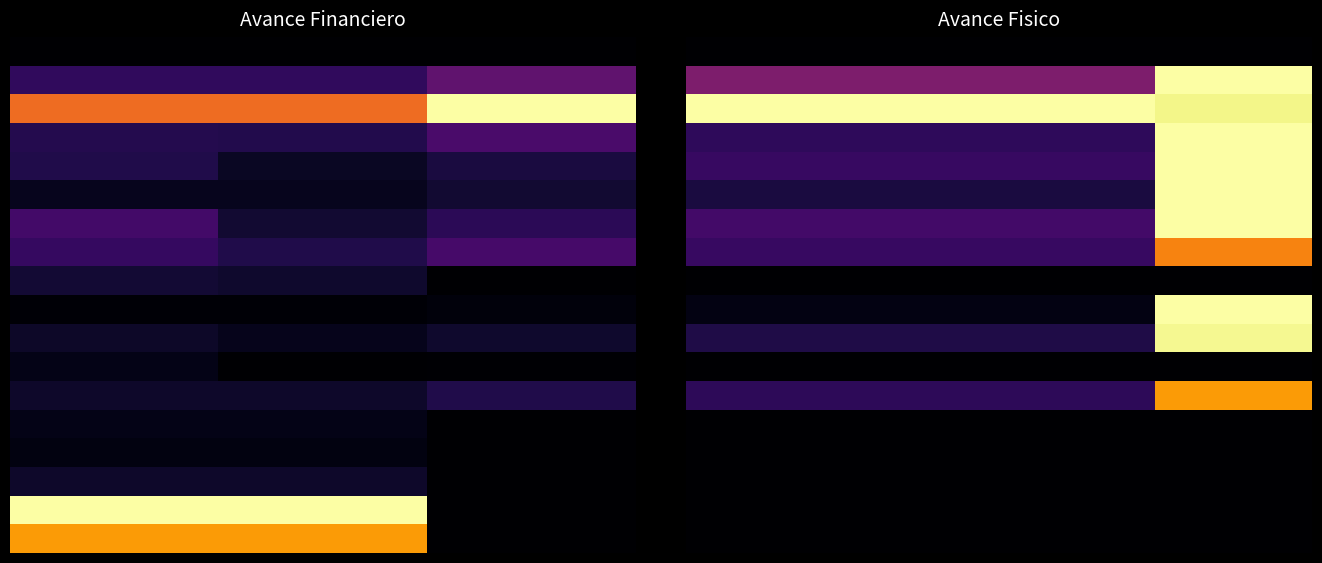

What is the approximate value of 10 at 0.0?

0.1